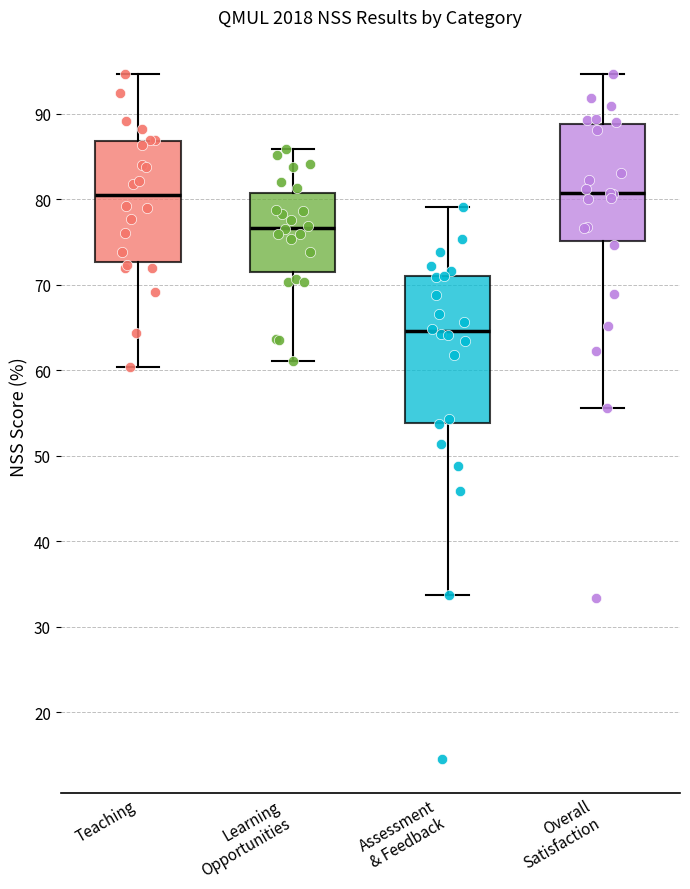

Reading left to right, transcribe this box plot: for each box, give where its median line is, the range the box spans, and where its two whiskers end, as read against the y-axis. The values are not printed on the chart, so give them approximately, as read against the axis.

Teaching: median 81, box 73 to 87, whiskers 60 to 95
Learning Opportunities: median 77, box 71 to 81, whiskers 61 to 86
Assessment & Feedback: median 65, box 54 to 71, whiskers 34 to 79
Overall Satisfaction: median 81, box 75 to 89, whiskers 56 to 95